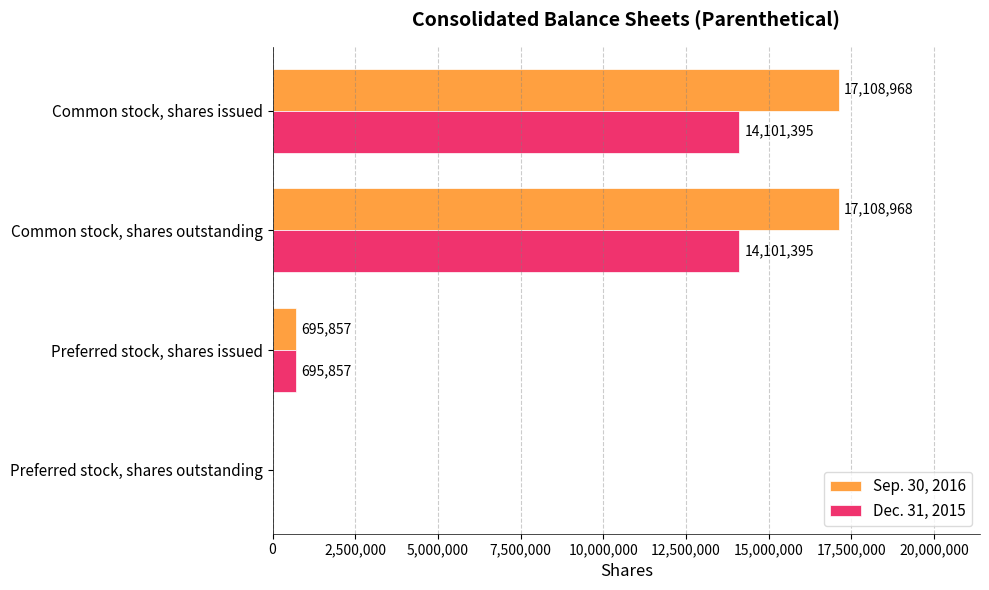

Which series changed the most between Common stock, shares outstanding and Preferred stock, shares issued?

Sep. 30, 2016